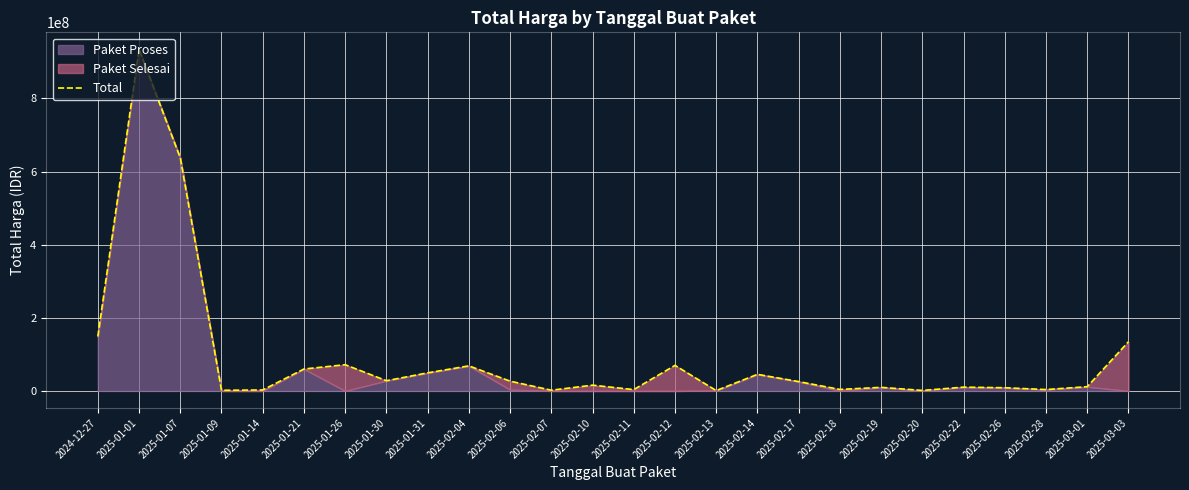

What is the label of the 14th point from the right?

2025-02-10